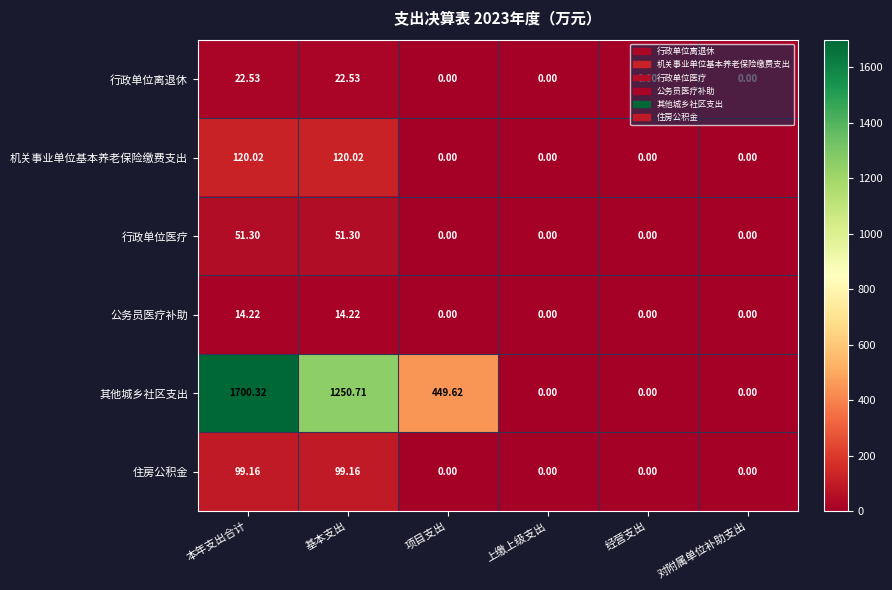

Which series has the largest total across all categories?

其他城乡社区支出